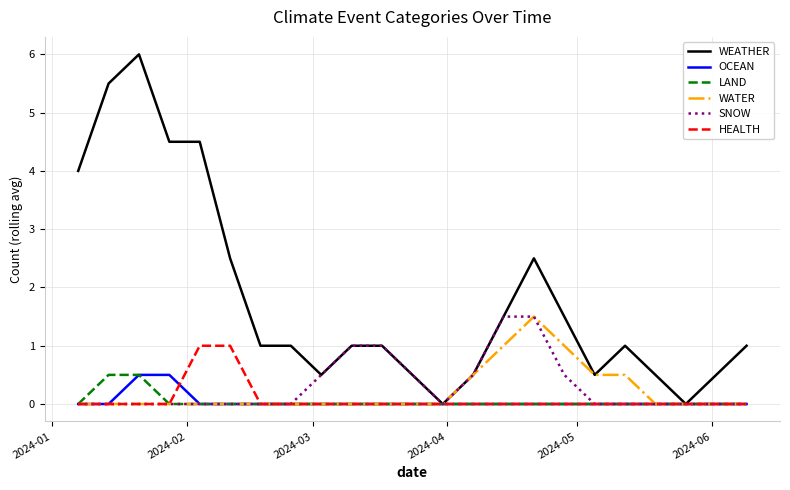

What is the greatest value displayed?

6.0